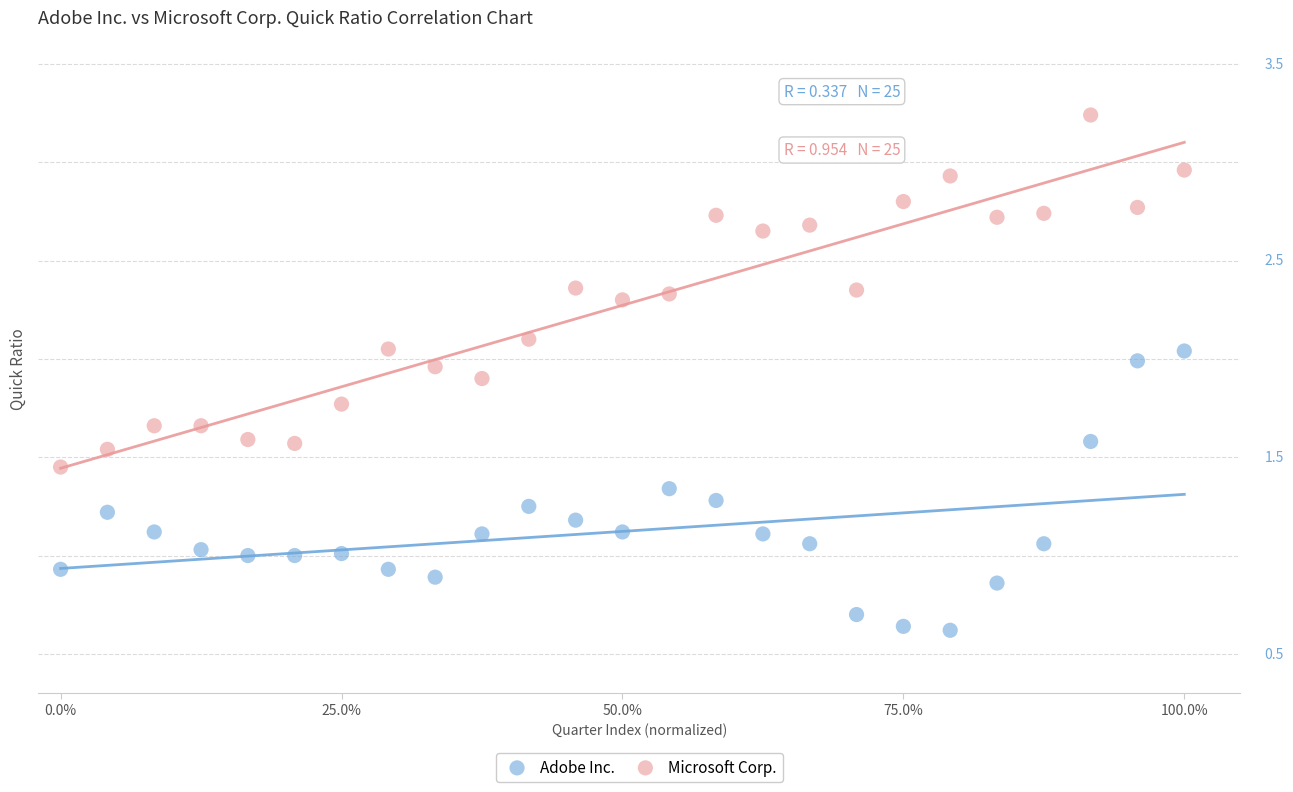

What are all the series names shown in the legend?

Adobe Inc., Microsoft Corp.